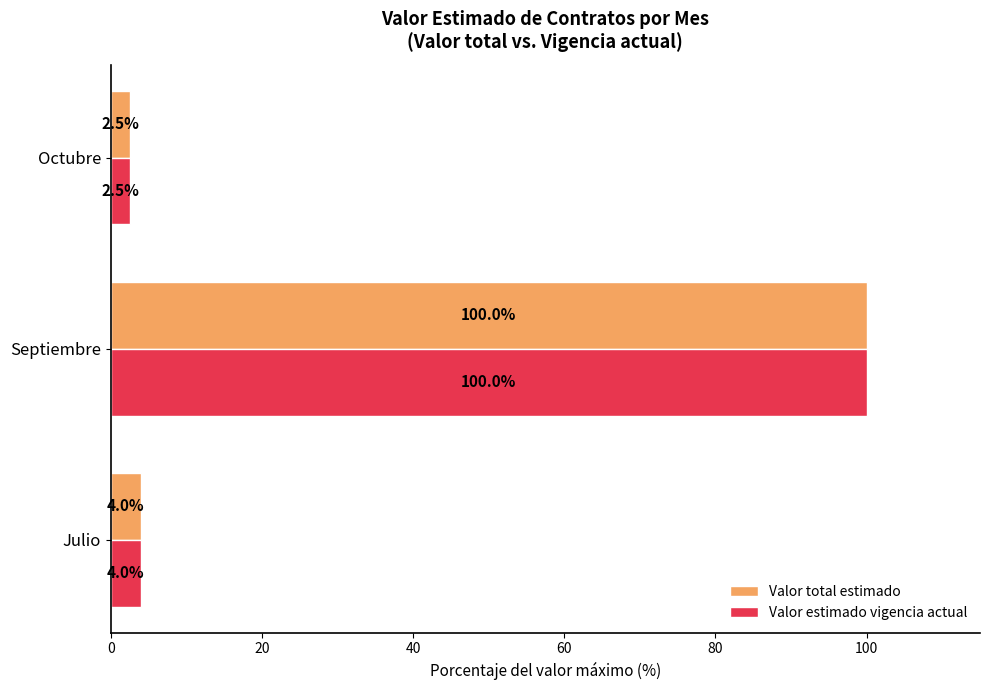

How many values in the Valor estimado vigencia actual series exceed 3?

2